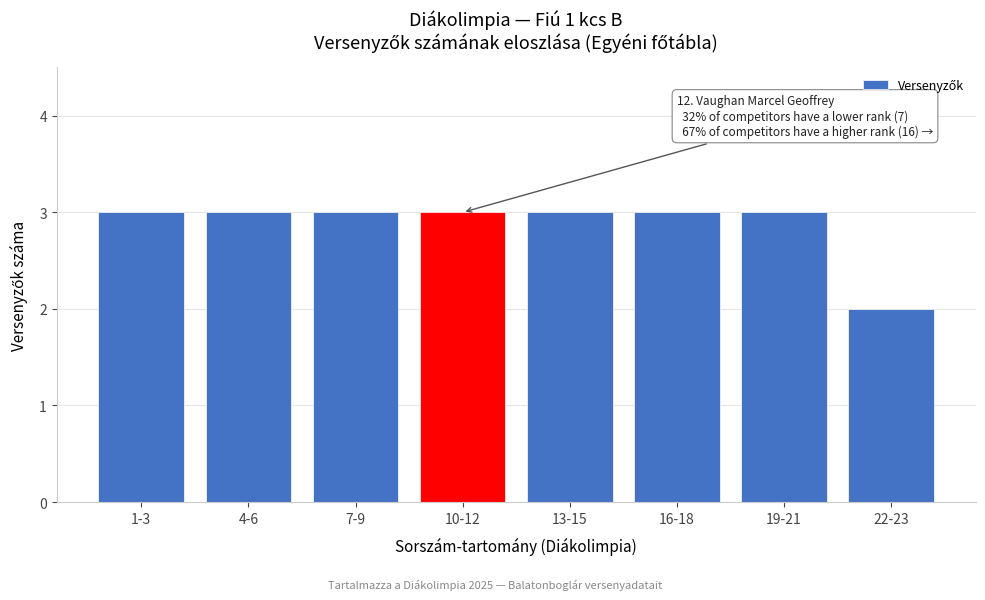

Reading left to right, extract all data points from this chart.

1-3=3	4-6=3	7-9=3	10-12=3	13-15=3	16-18=3	19-21=3	22-23=2